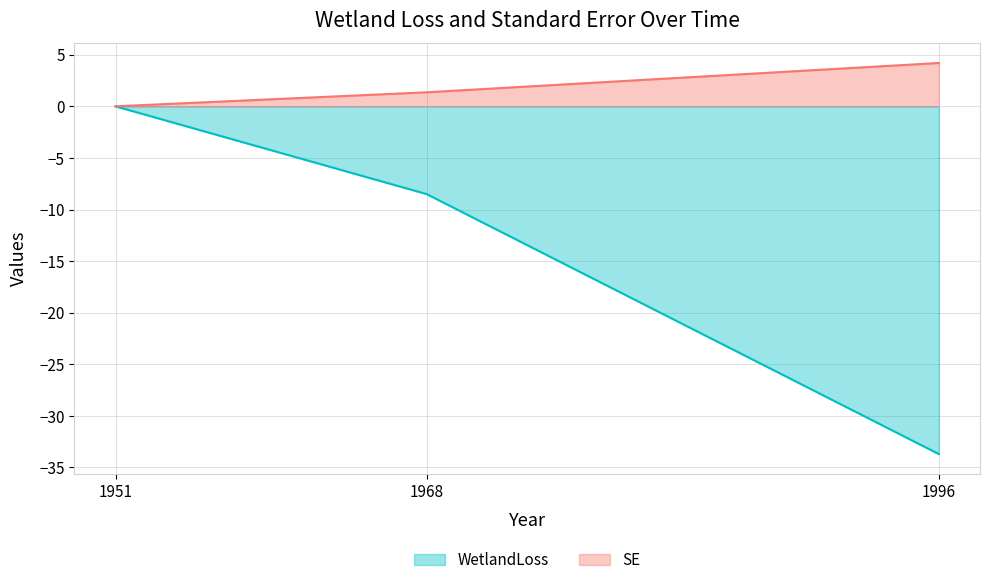

Rank the categories by WetlandLoss value from lowest to highest.

1996, 1968, 1951